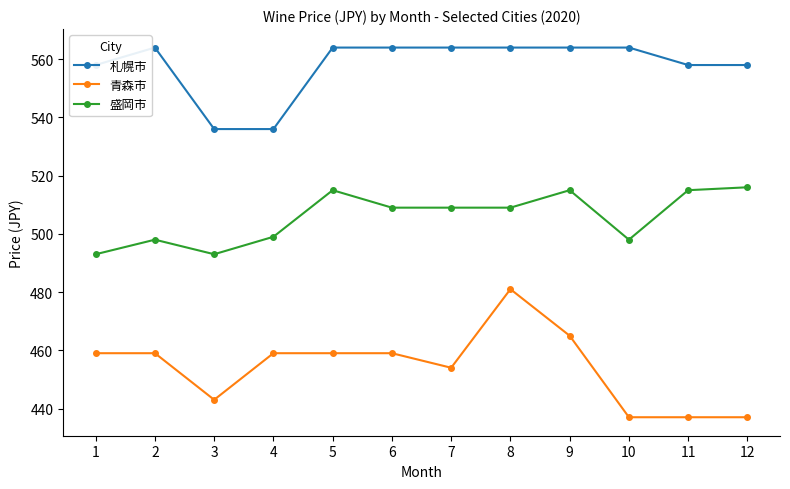

Reading left to right, extract all data points from this chart.

札幌市: 558	564	536	536	564	564	564	564	564	564	558	558
青森市: 459	459	443	459	459	459	454	481	465	437	437	437
盛岡市: 493	498	493	499	515	509	509	509	515	498	515	516